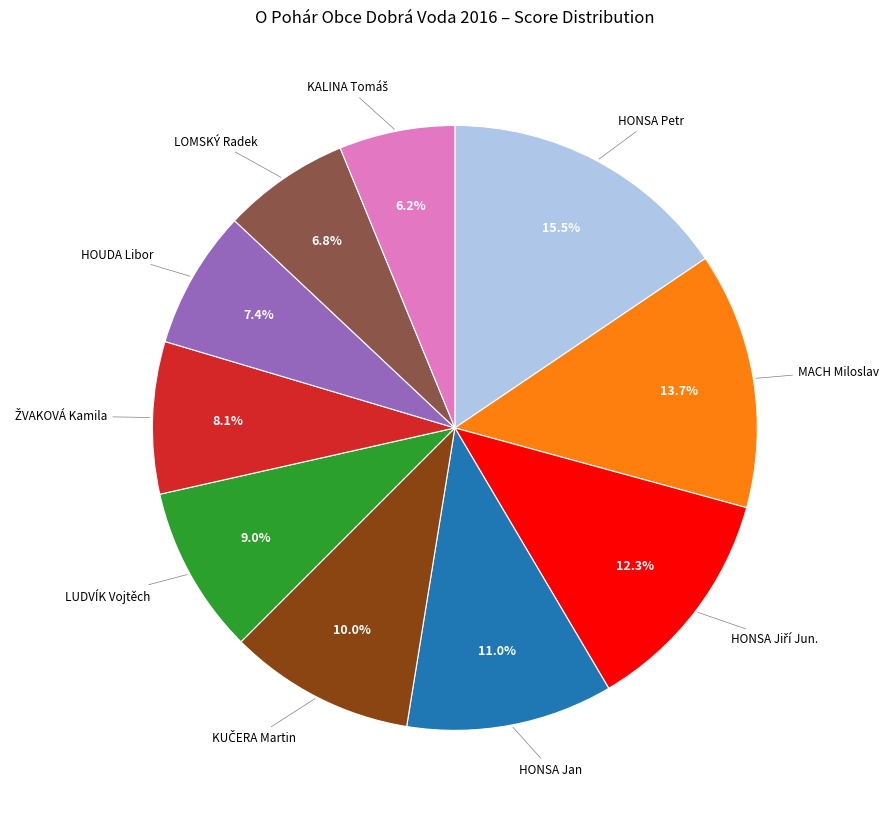

Does any single category account for the majority?

No